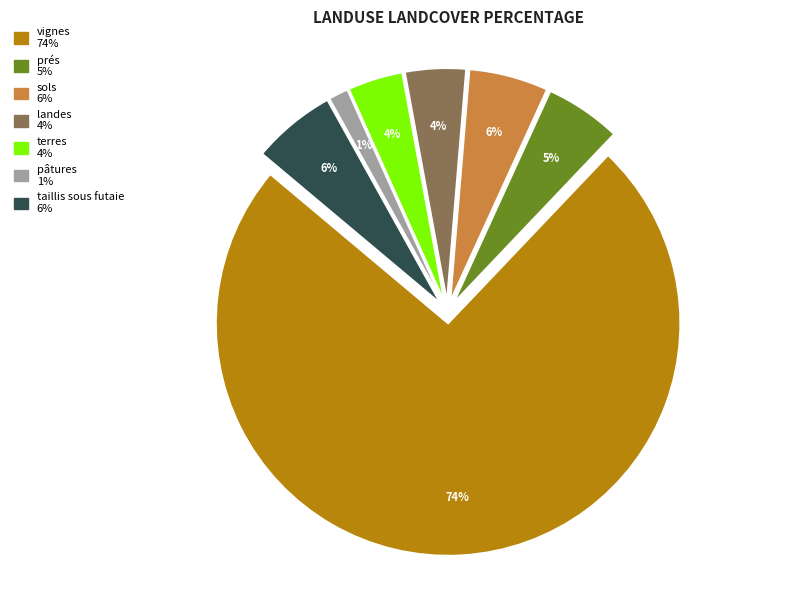

The sols slice represents 6% of the pie. True or false?

True